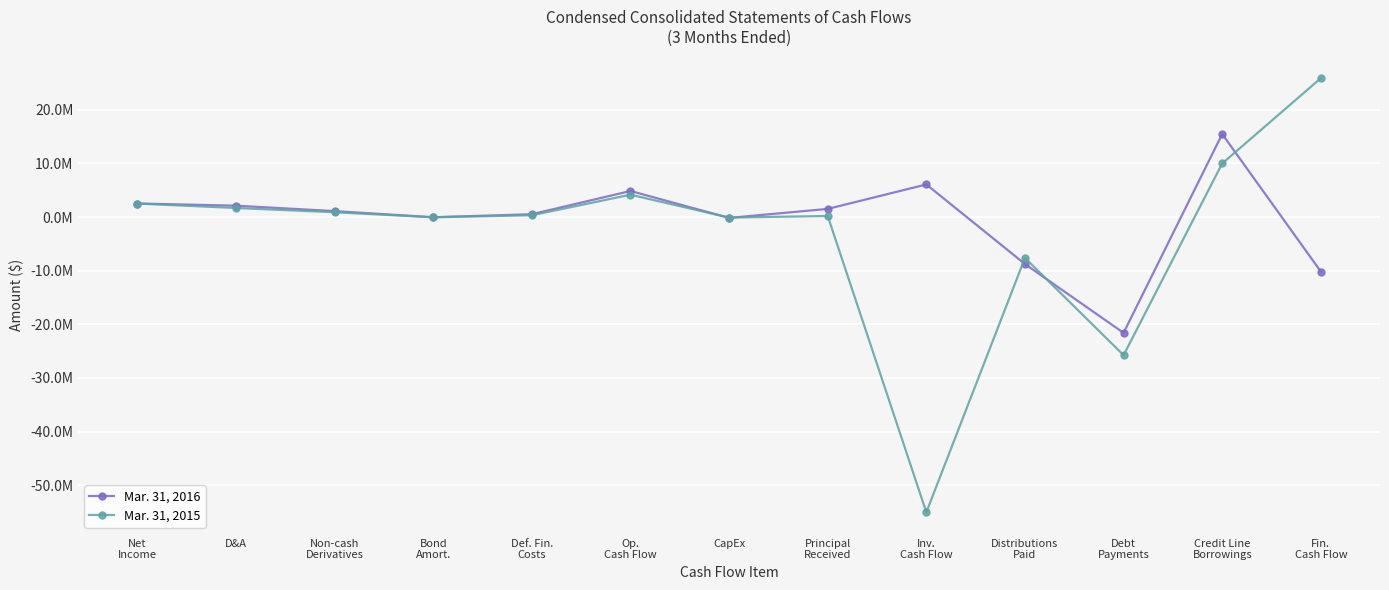

What is the minimum value shown in the chart?

-55065448